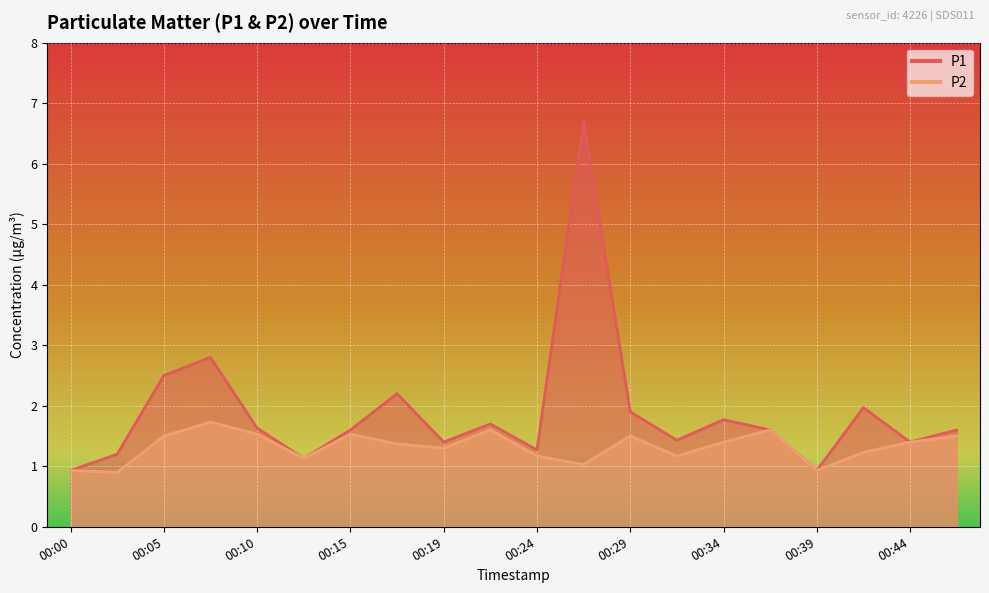

The value of P1 at 00:02 is 1.6. True or false?

False